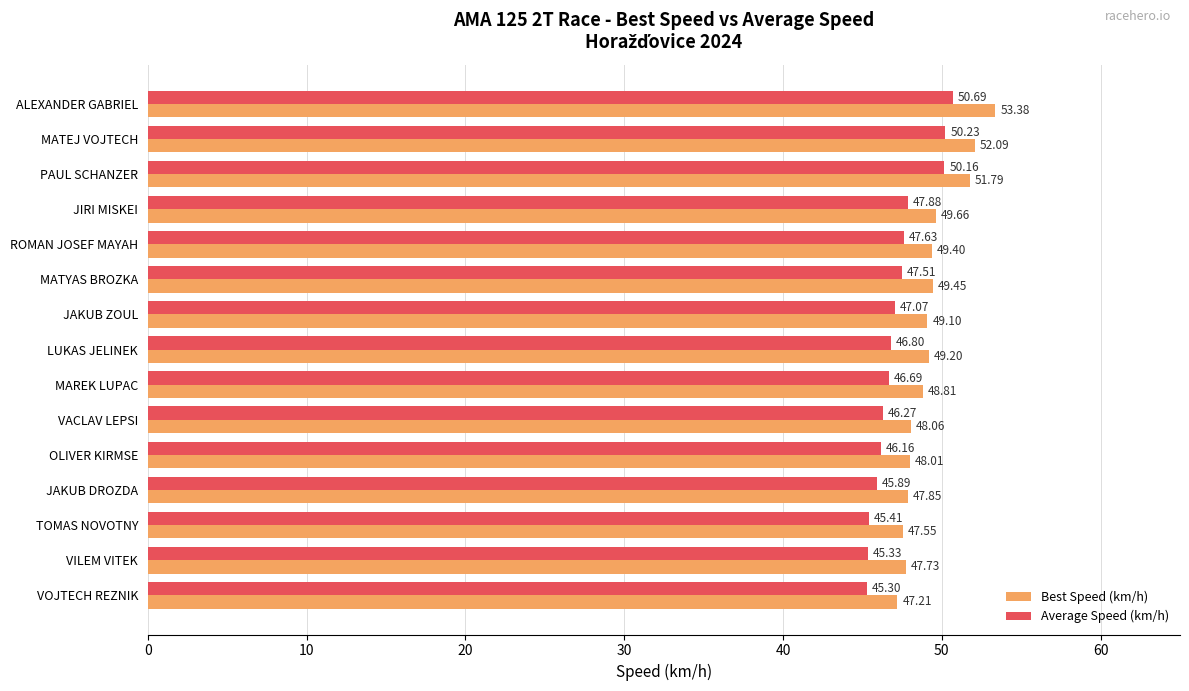

List the series in order of their overall mean, highest first.

Best Speed (km/h), Average Speed (km/h)